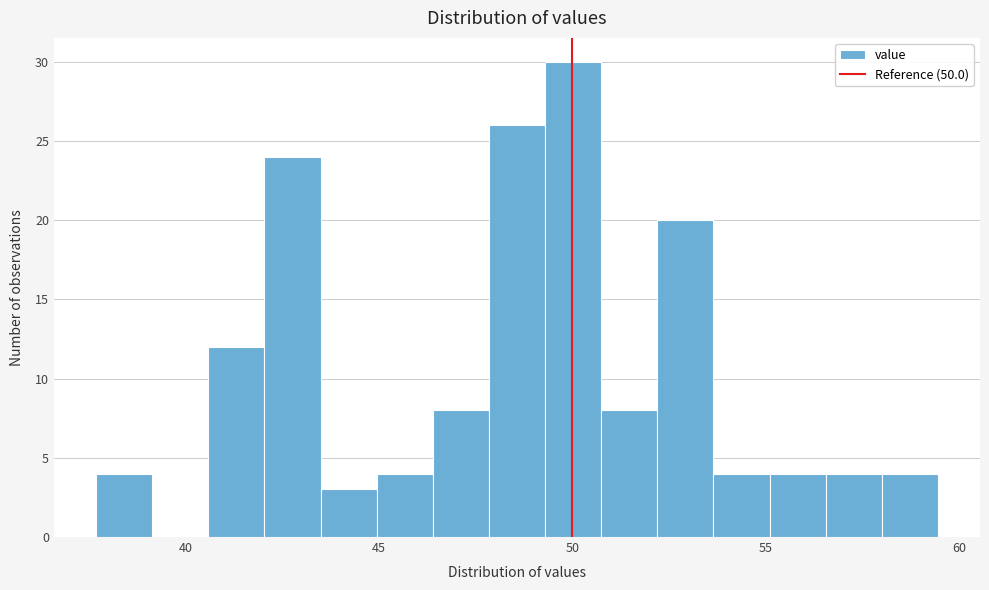

Around what value on the x-axis is the tallest bar? Give the approximate position of its centre, as read against the axis.

50.0